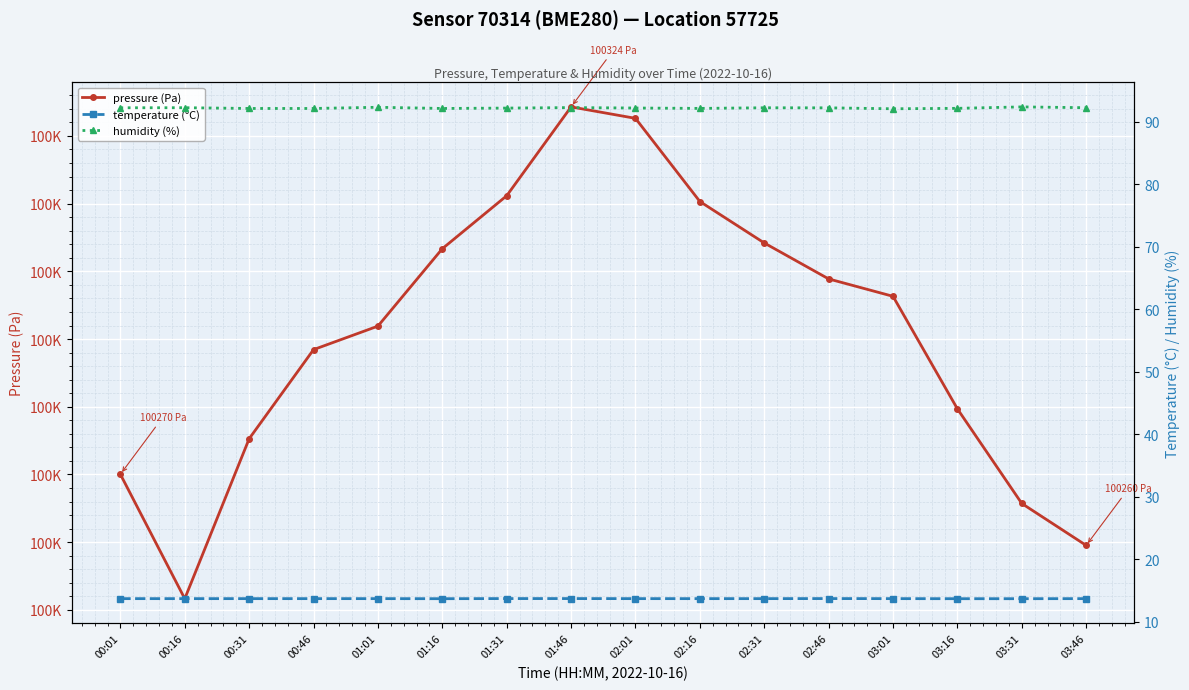

In pressure (Pa), how many points are higher than both neighbors (excluding endpoints)?

1